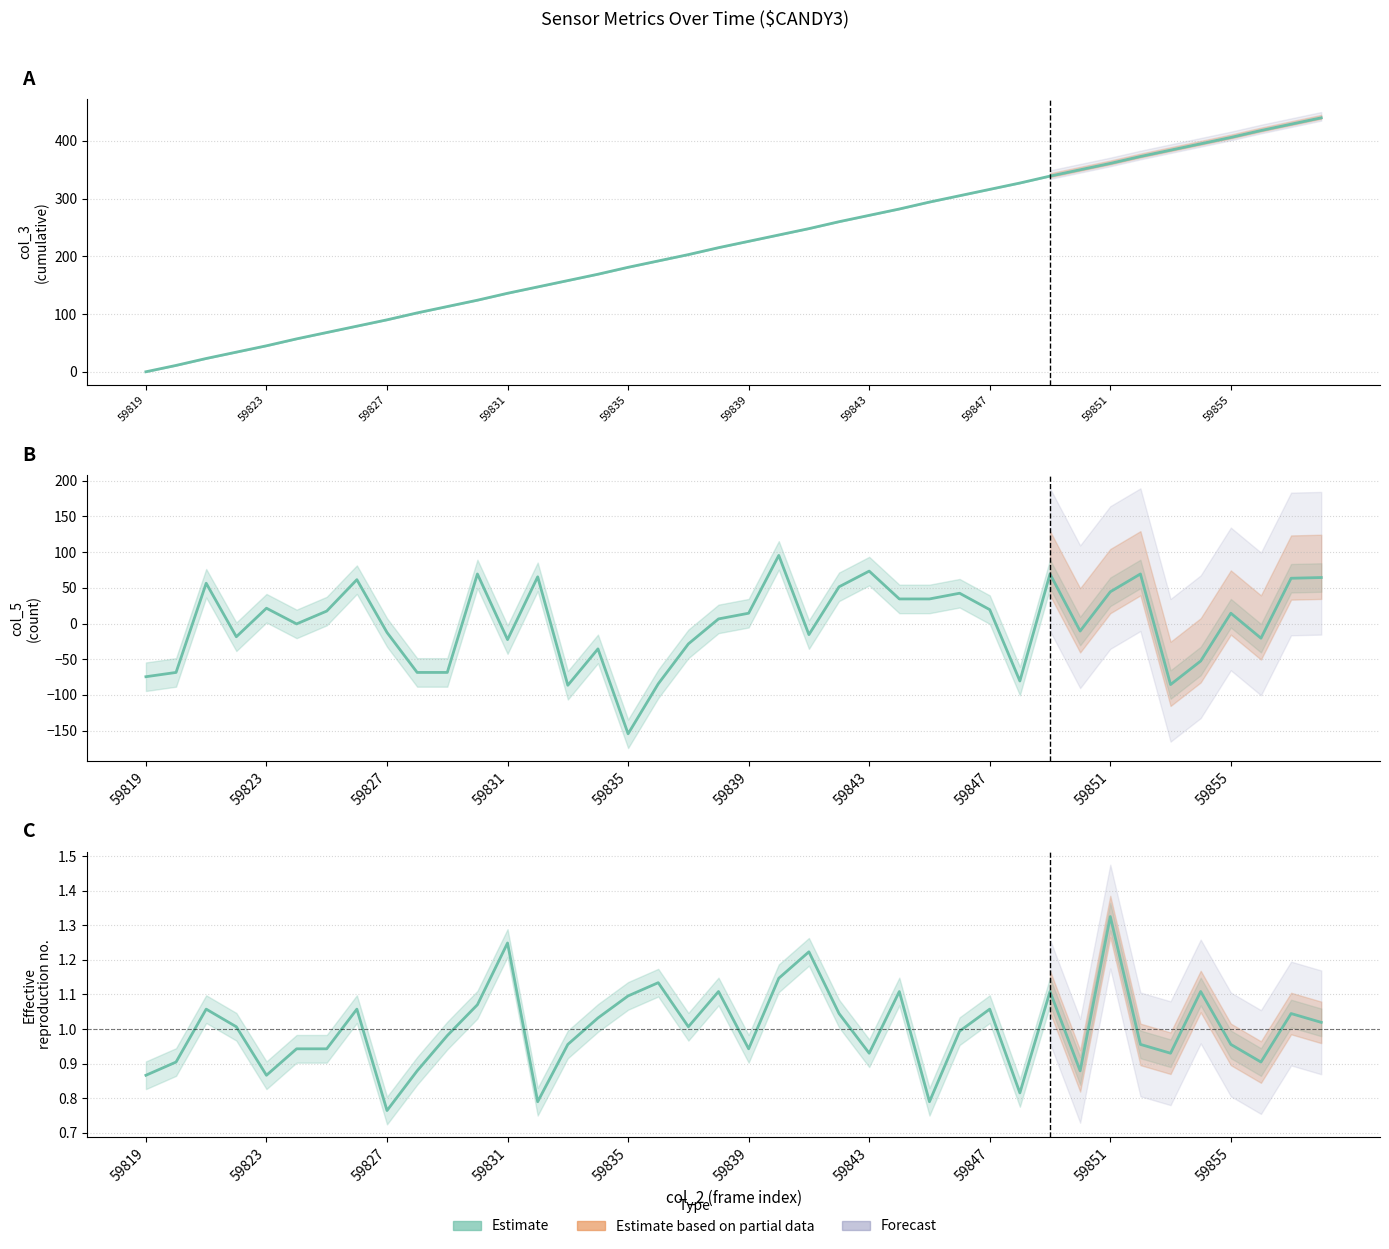

How many negative values does the col_5 series have?

19